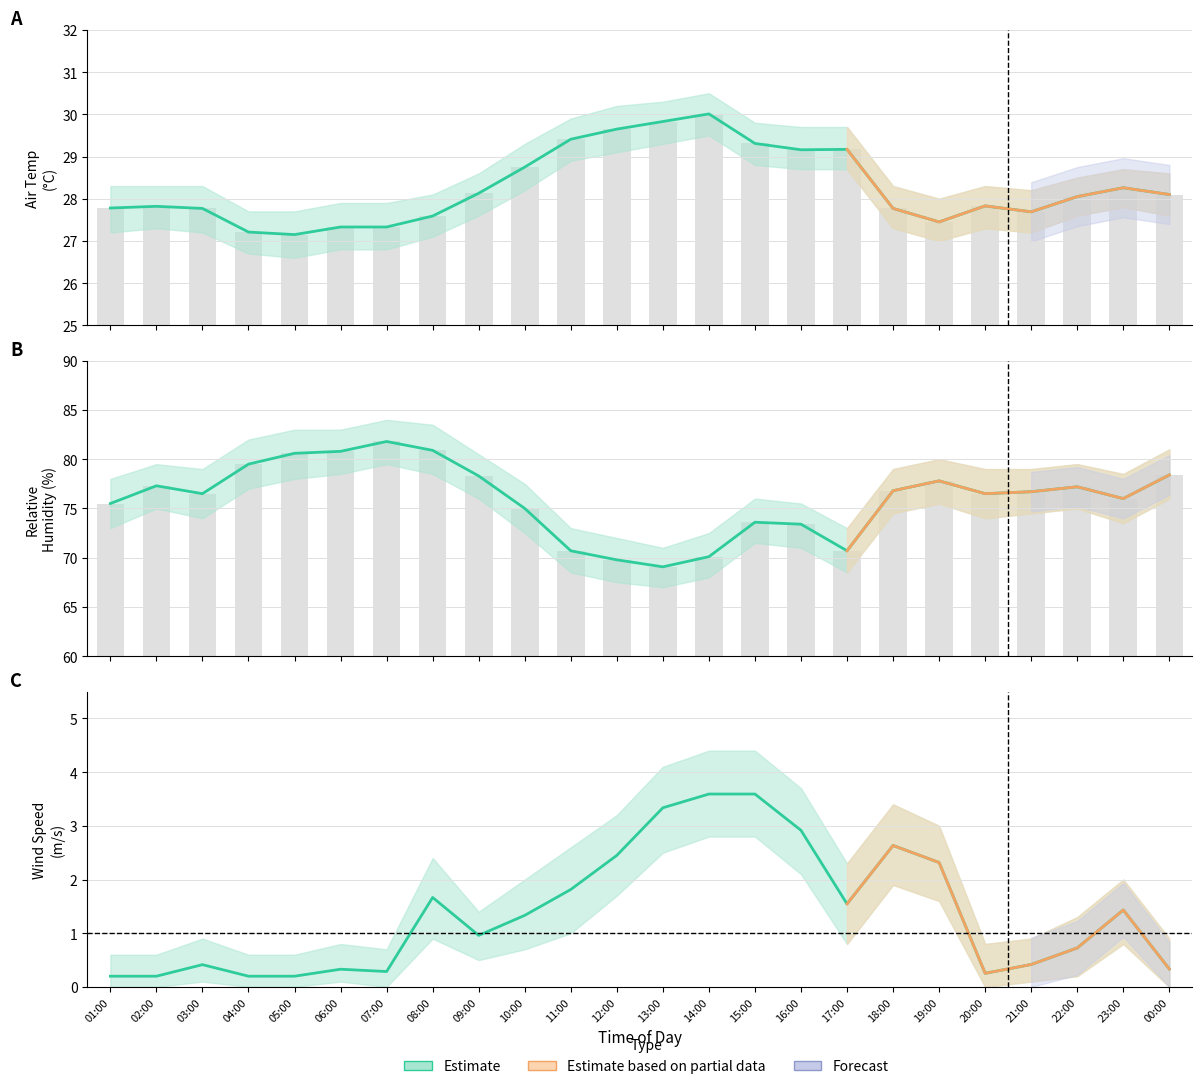

How many values in the Wind Speed series exceed 1?

12